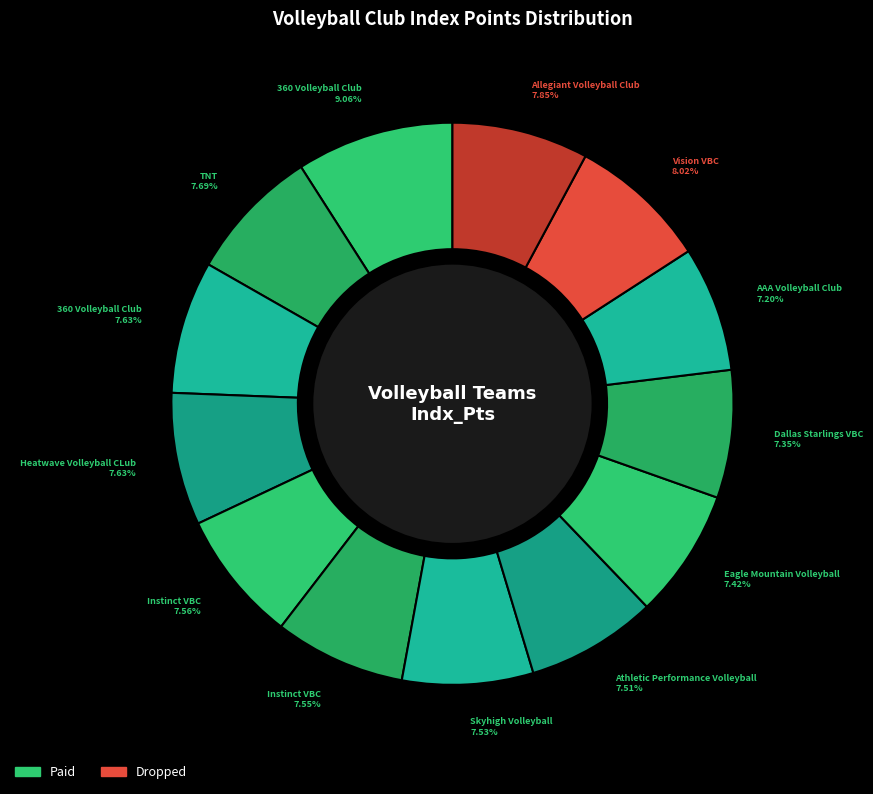

Is there a majority slice in this chart?

No